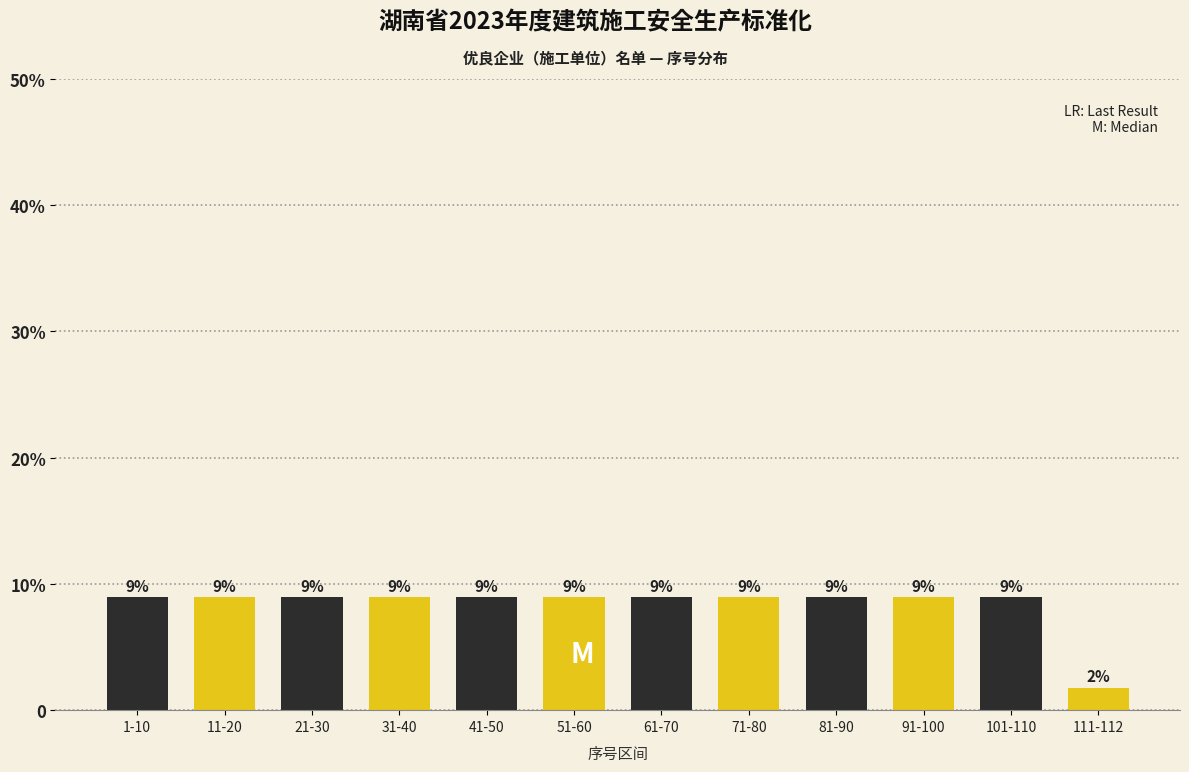

Does the chart contain any negative values?

No